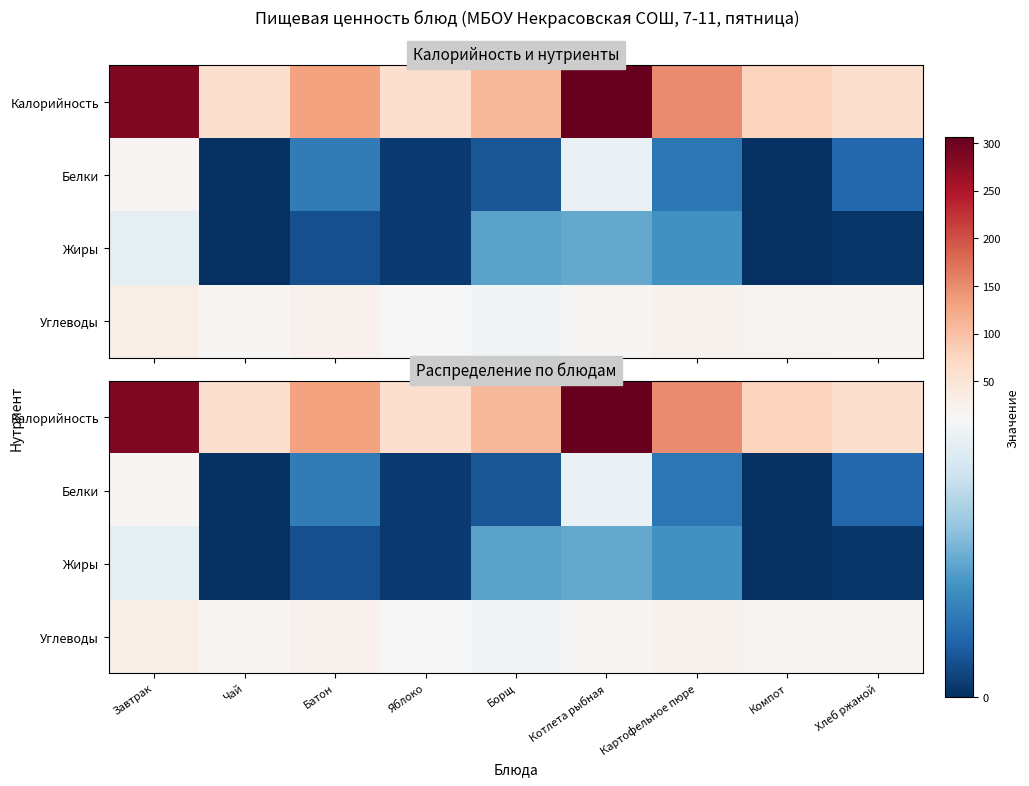

Which category has the lowest value in the Углеводы series?

Борщ